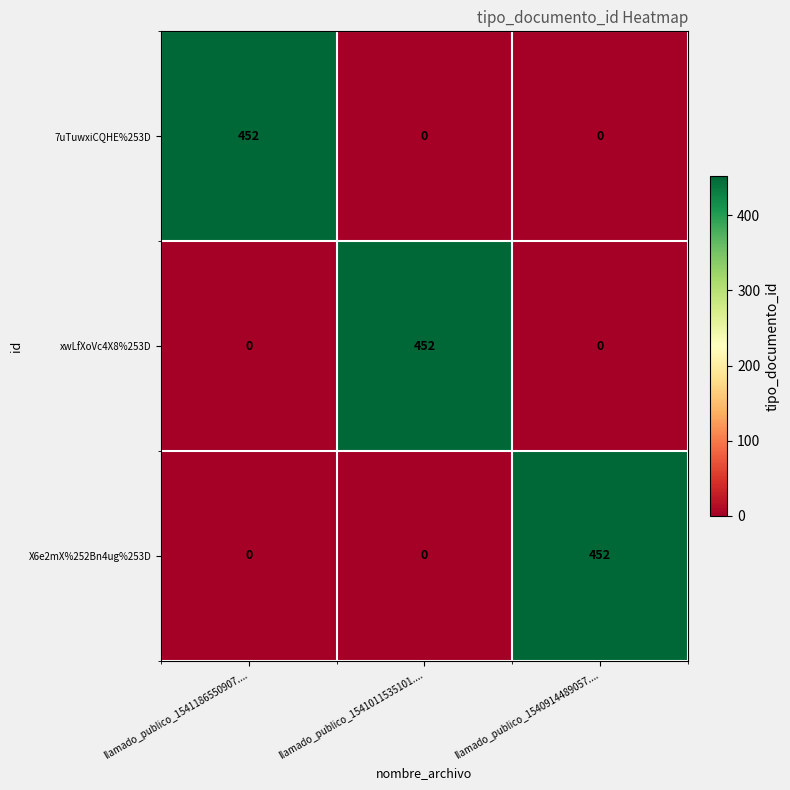

What is the difference between the highest and lowest values at llamado_publico_1540914489057....?

452